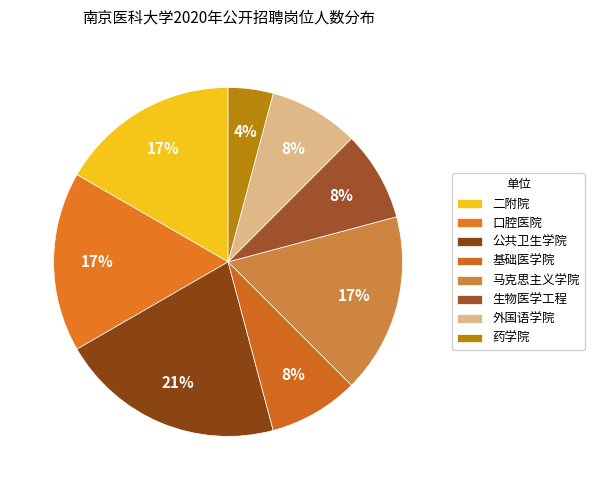

Count the number of slices in the pie.

8